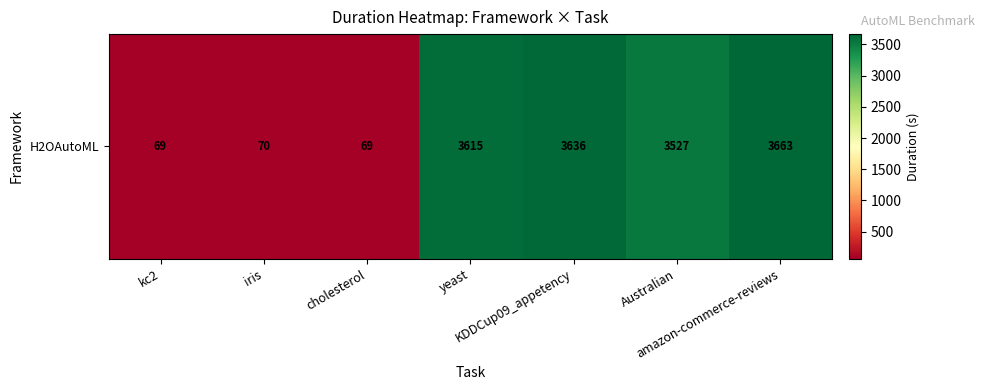

List the labels in order of value, largest first.

amazon-commerce-reviews, KDDCup09_appetency, yeast, Australian, iris, kc2, cholesterol